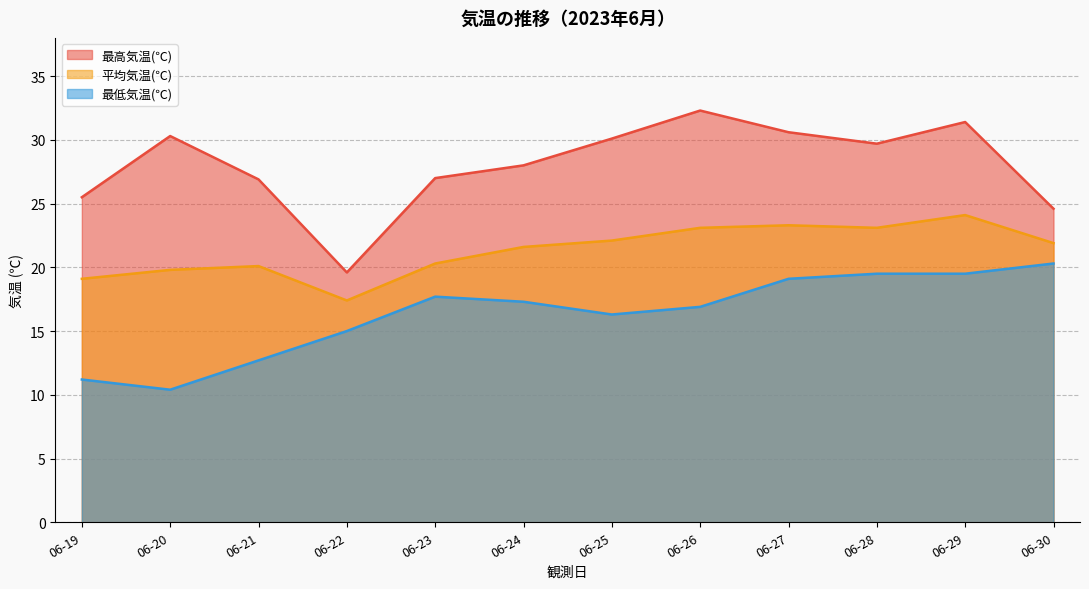

Where is the first local maximum for 最低気温(℃)?

06-23